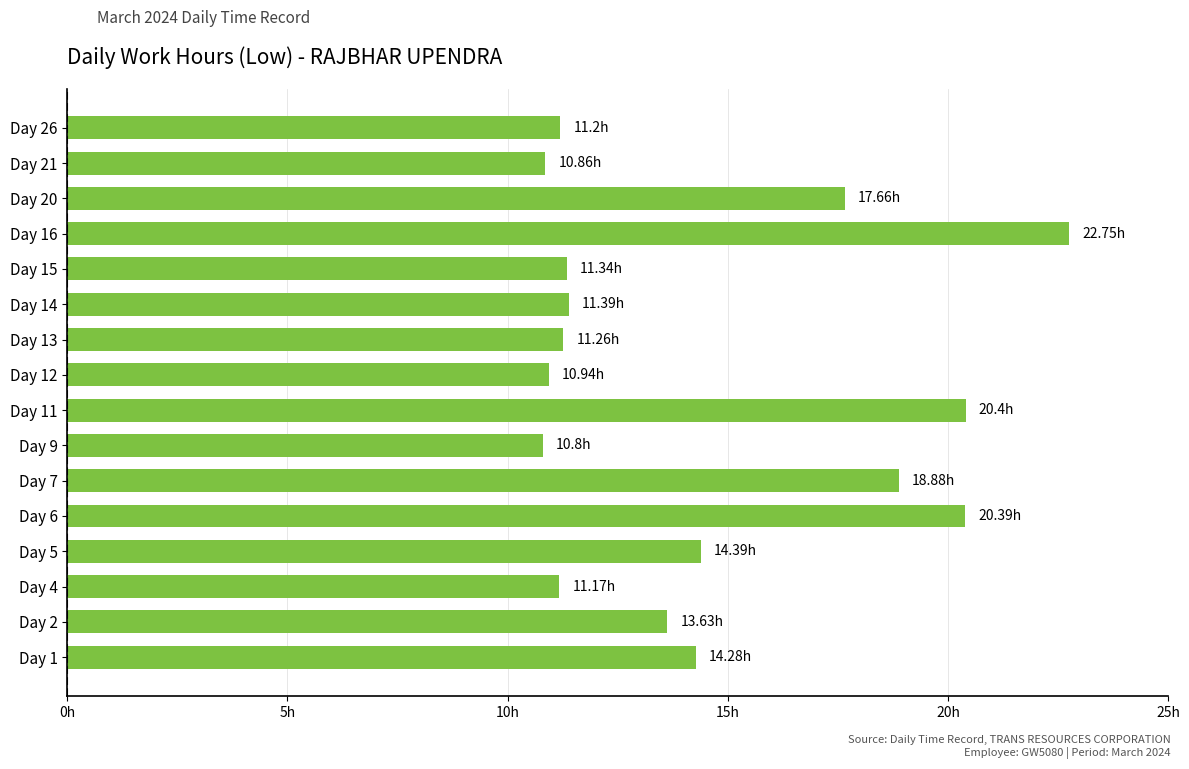

What is the difference between the maximum and minimum values?

11.9